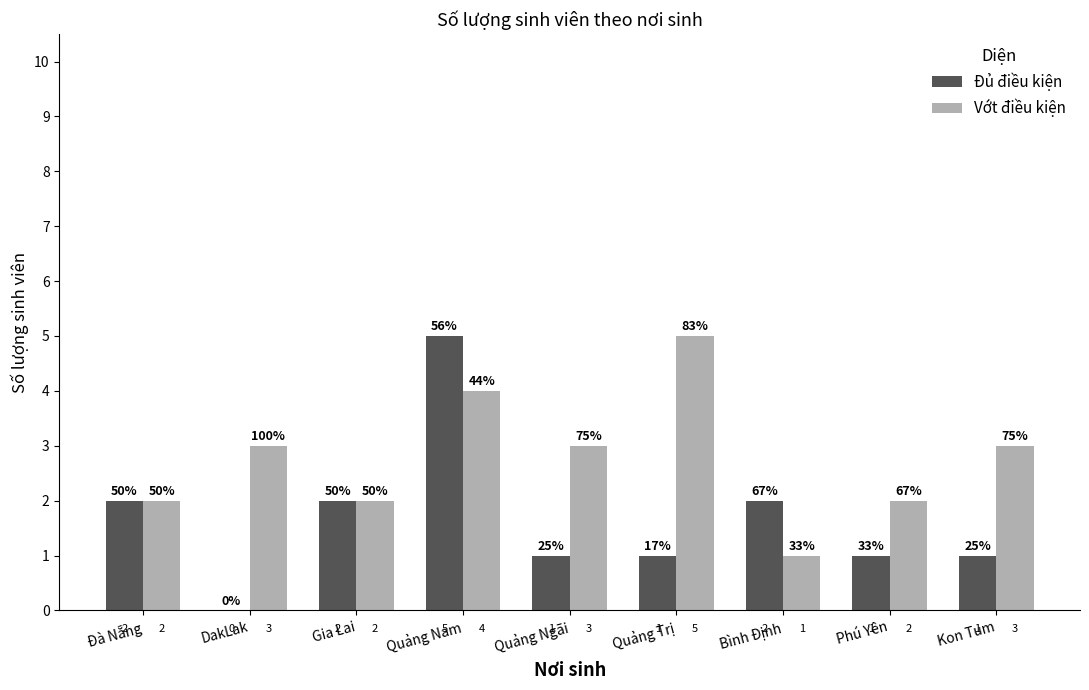

What is the total value across all series at Gia Lai?

4